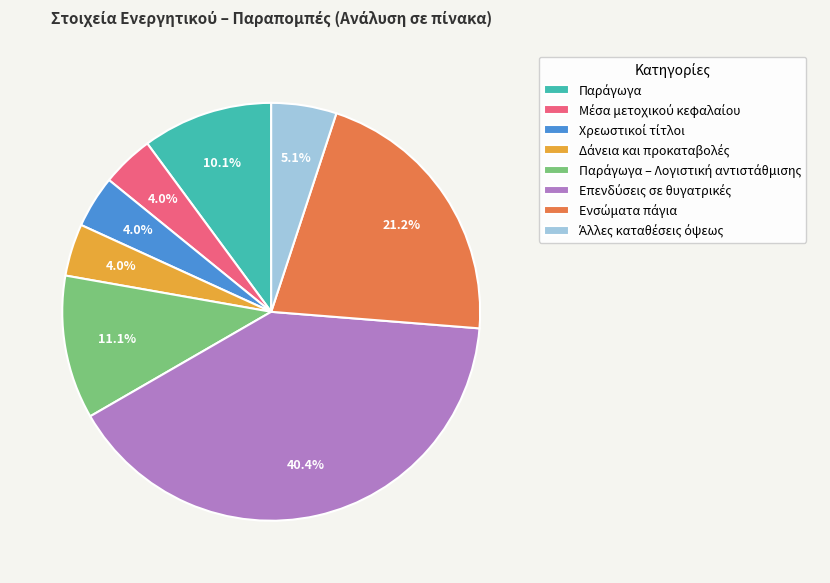

Is there a majority slice in this chart?

No